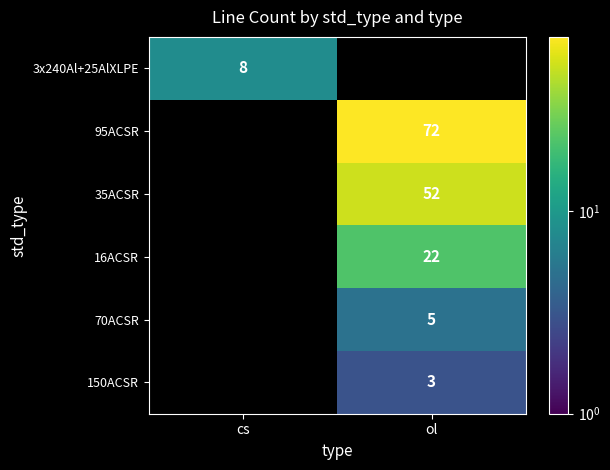

Which category has the lowest value across all series?

ol